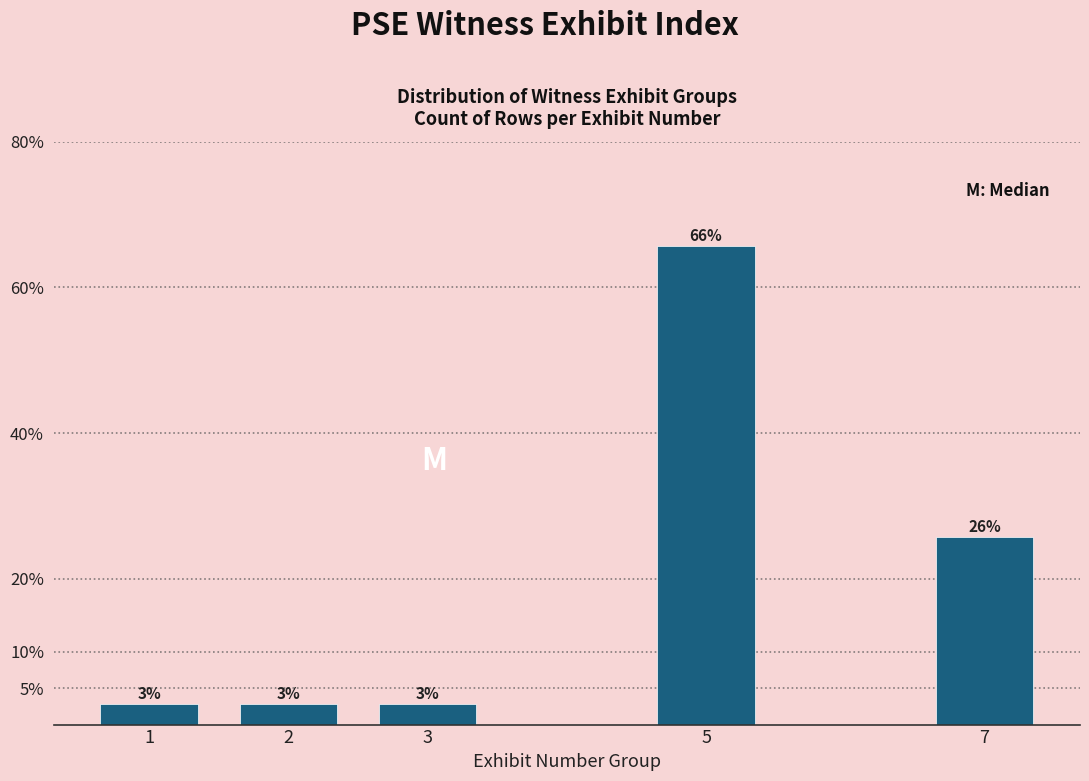

How many bars are there in total?

5